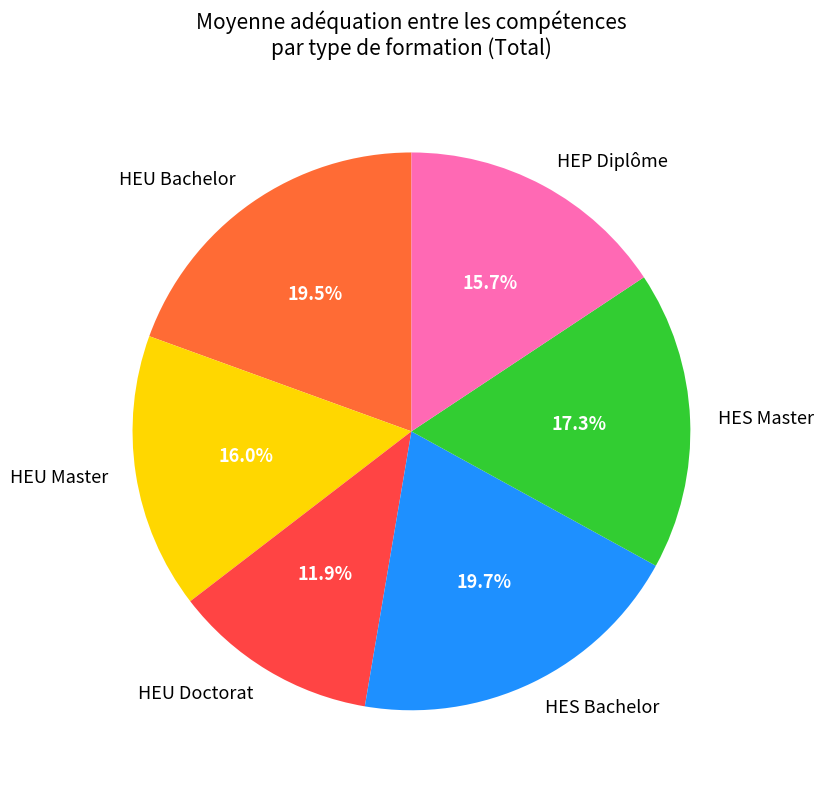

Approximately how many times larger is the value at HES Bachelor compared to HEU Bachelor?

1.0